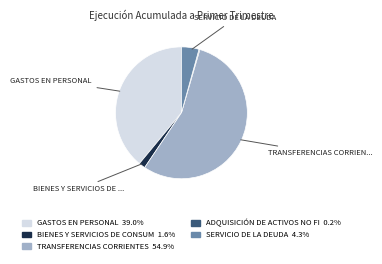

Is there a majority slice in this chart?

Yes